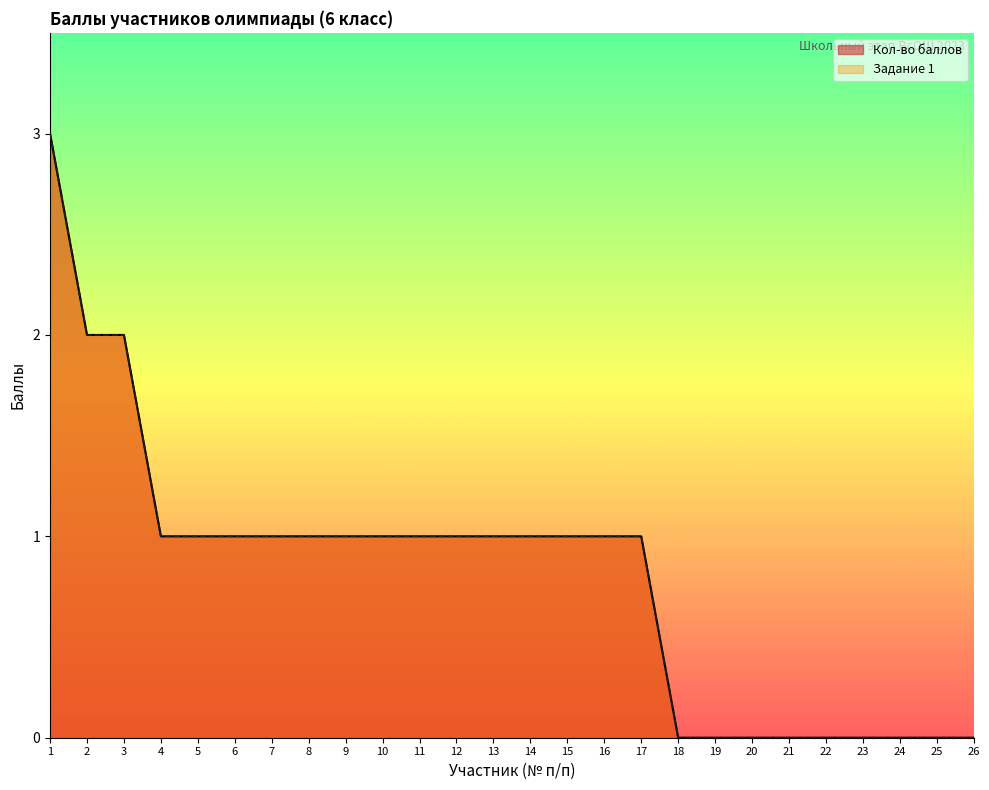

At which label does Задание 1 first exceed 1?

1